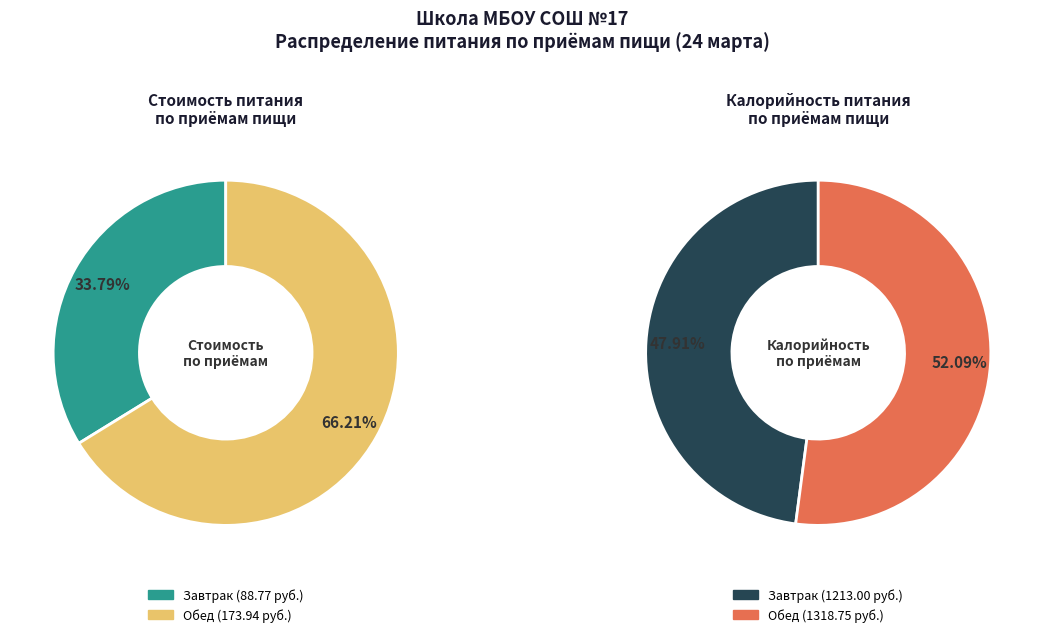

Which category has the smallest portion of the pie?

Завтрак